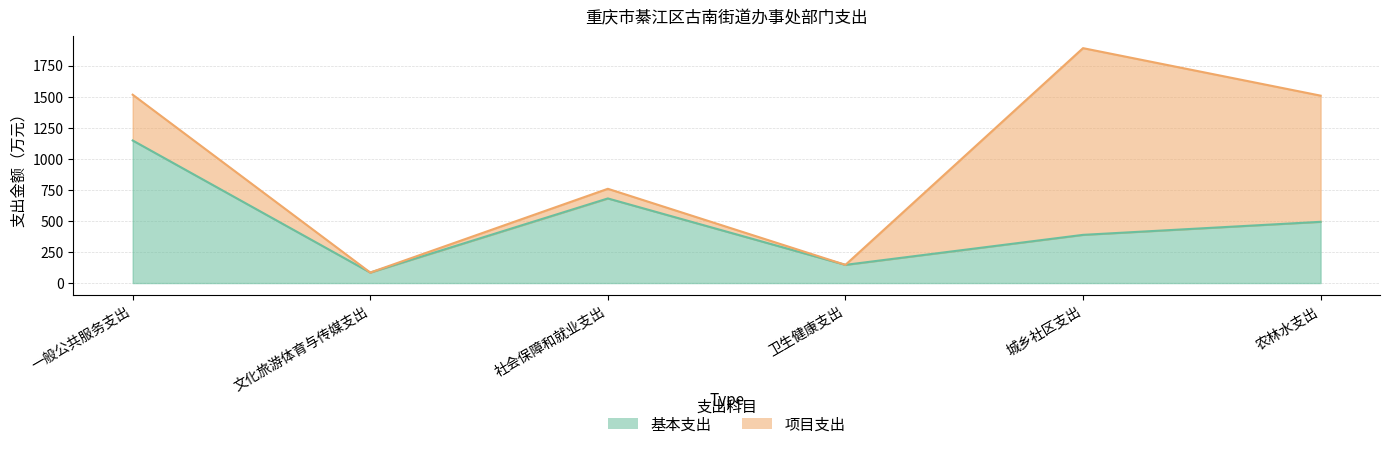

What is the average value?

489.9